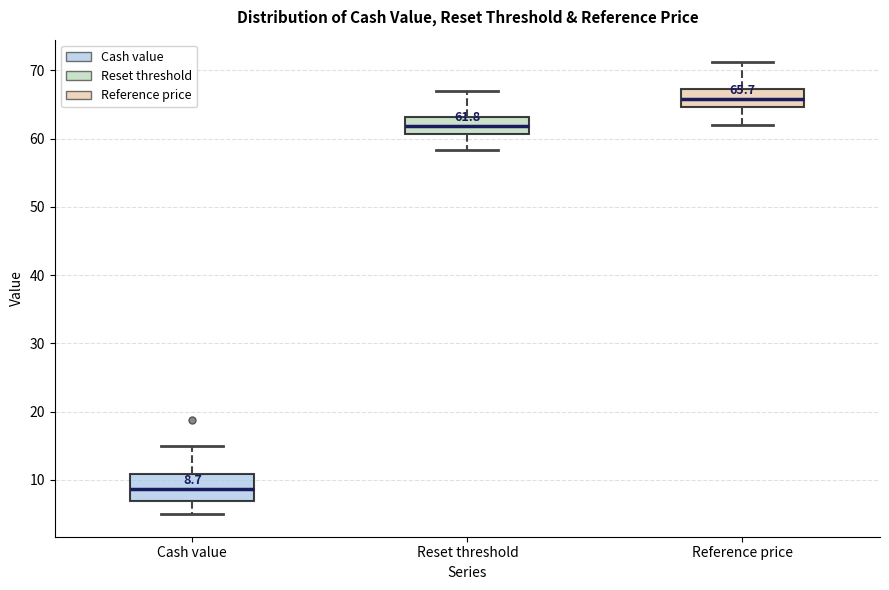

Which box is the tallest, from its lower edge to its upper edge?

Cash value